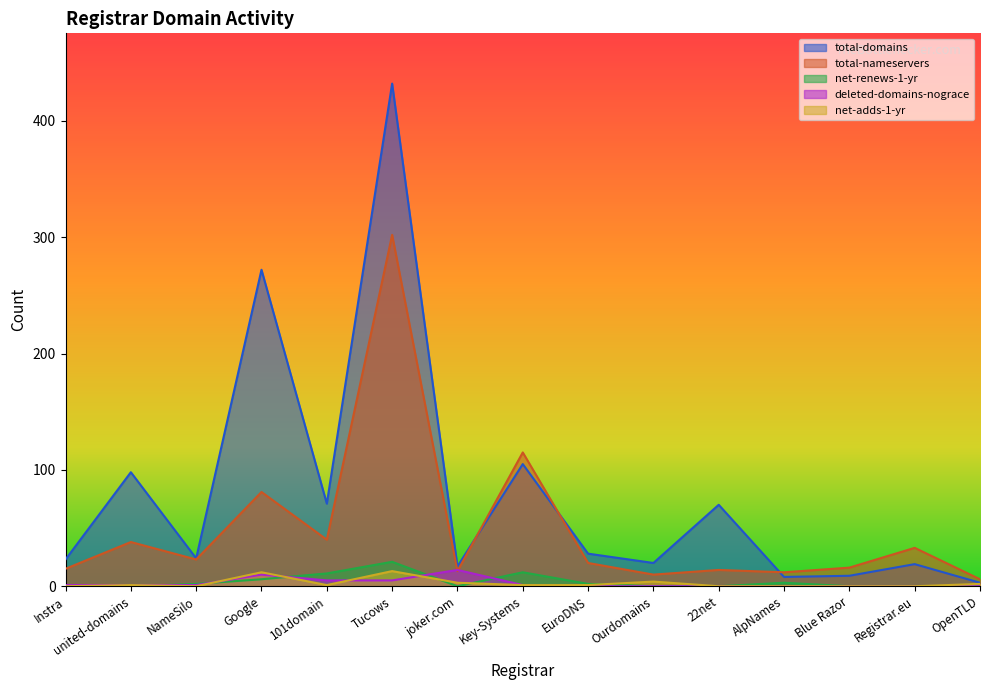

What position from the left is Tucows?

6